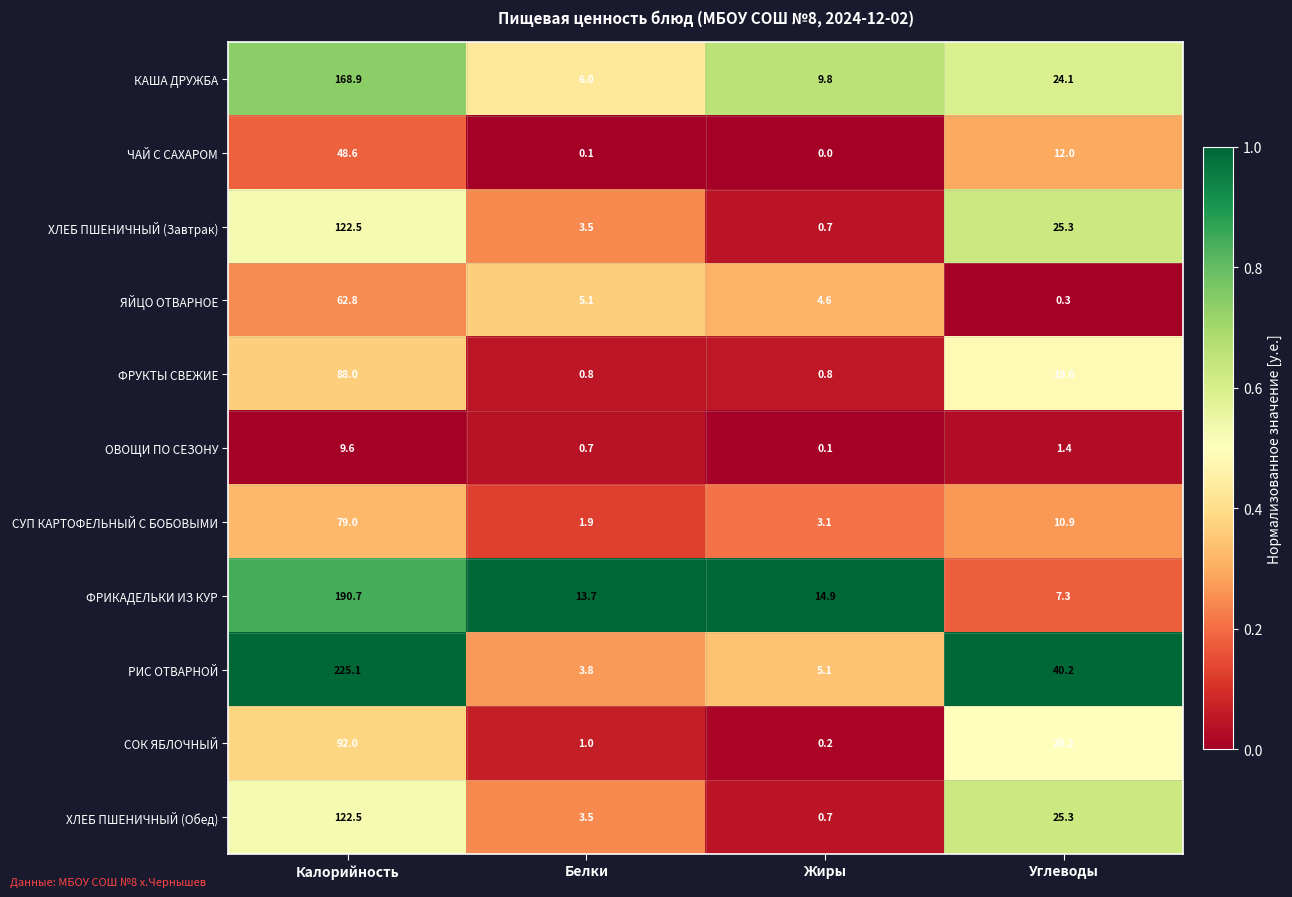

At which category is the sum across all series the highest?

Калорийность